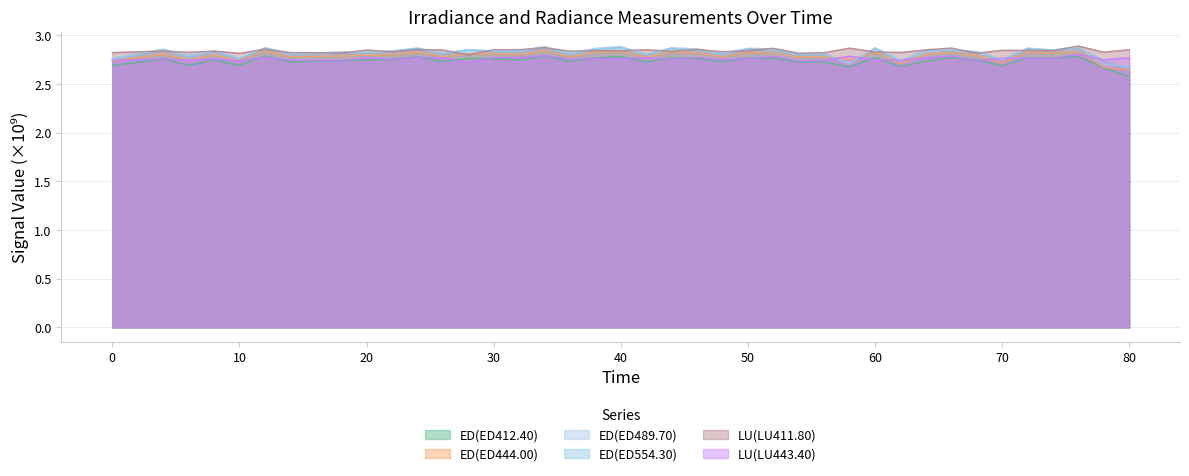

True or false: ED(ED444.00) and ED(ED554.30) cross at least once.

True